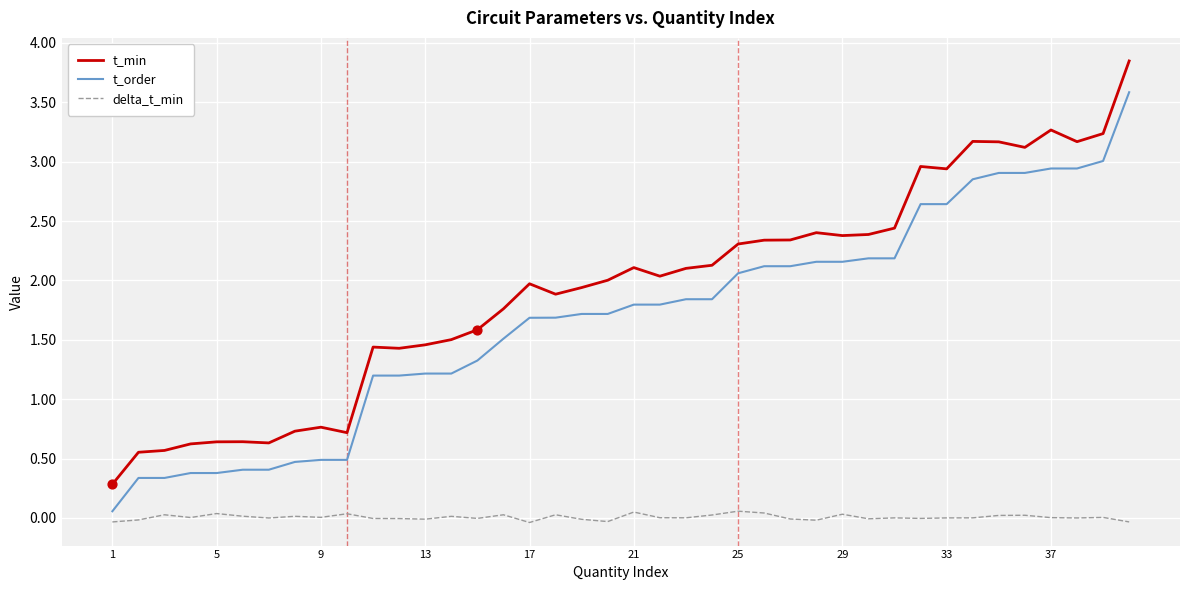

What are all the series names shown in the legend?

t_min, t_order, delta_t_min